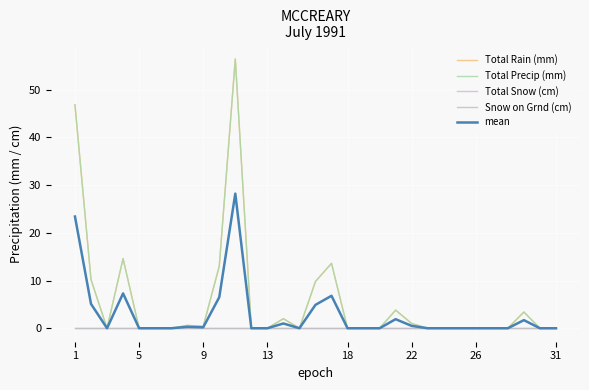

Does the chart display data point markers on the line(s)?

No